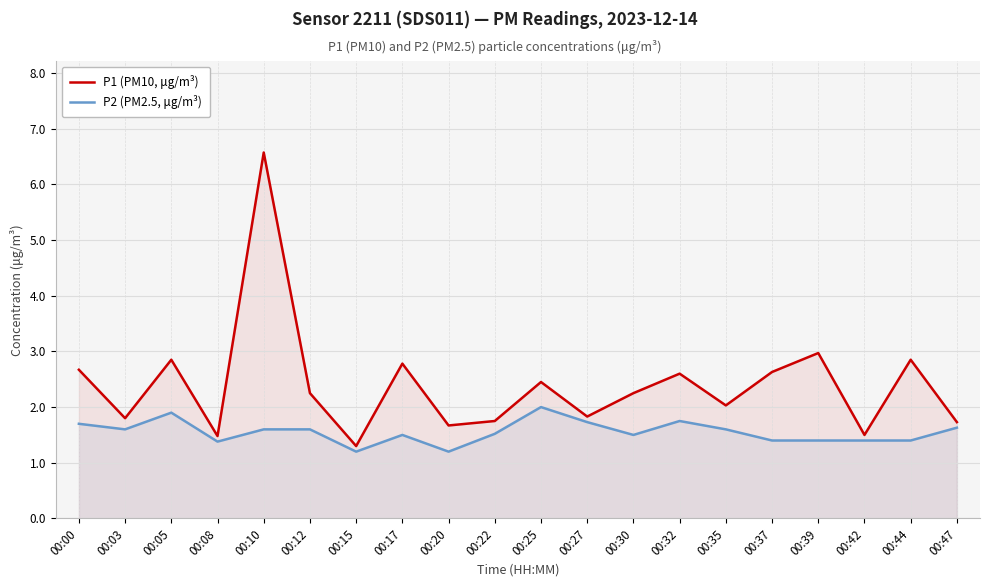

The P2 (PM2.5, μg/m³) series shows 0.9 at 00:22. True or false?

False